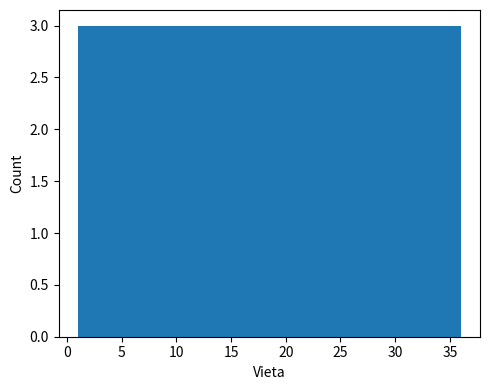

Reading left to right, list every bar in this chart as the range it spans on the x-axis followed by its height. Neither the bar edges nor the heights are printed on the chart, so give them approximately, as read against the axes.

1.0 to 4.0: 3
4.0 to 7.0: 3
7.0 to 10.0: 3
10.0 to 12.5: 3
12.5 to 15.5: 3
15.5 to 18.5: 3
18.5 to 21.5: 3
21.5 to 24.5: 3
24.5 to 27.5: 3
27.5 to 30.0: 3
30.0 to 33.0: 3
33.0 to 36.0: 3